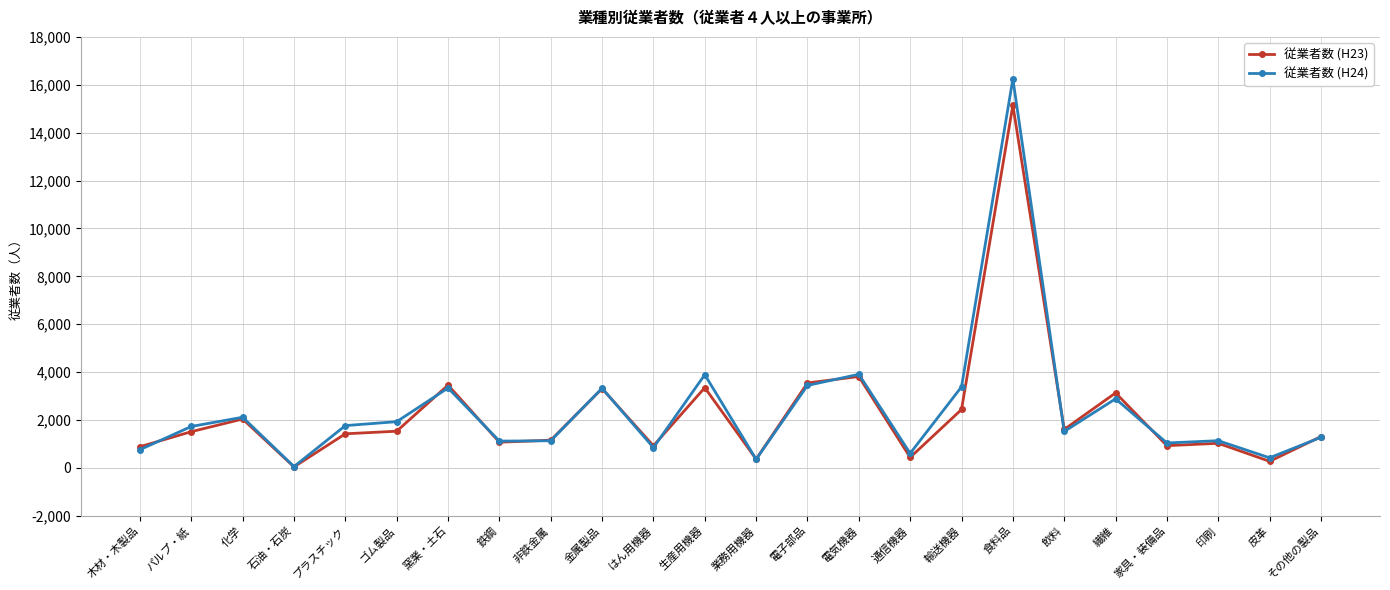

What is the label of the 23rd point from the right?

パルプ・紙